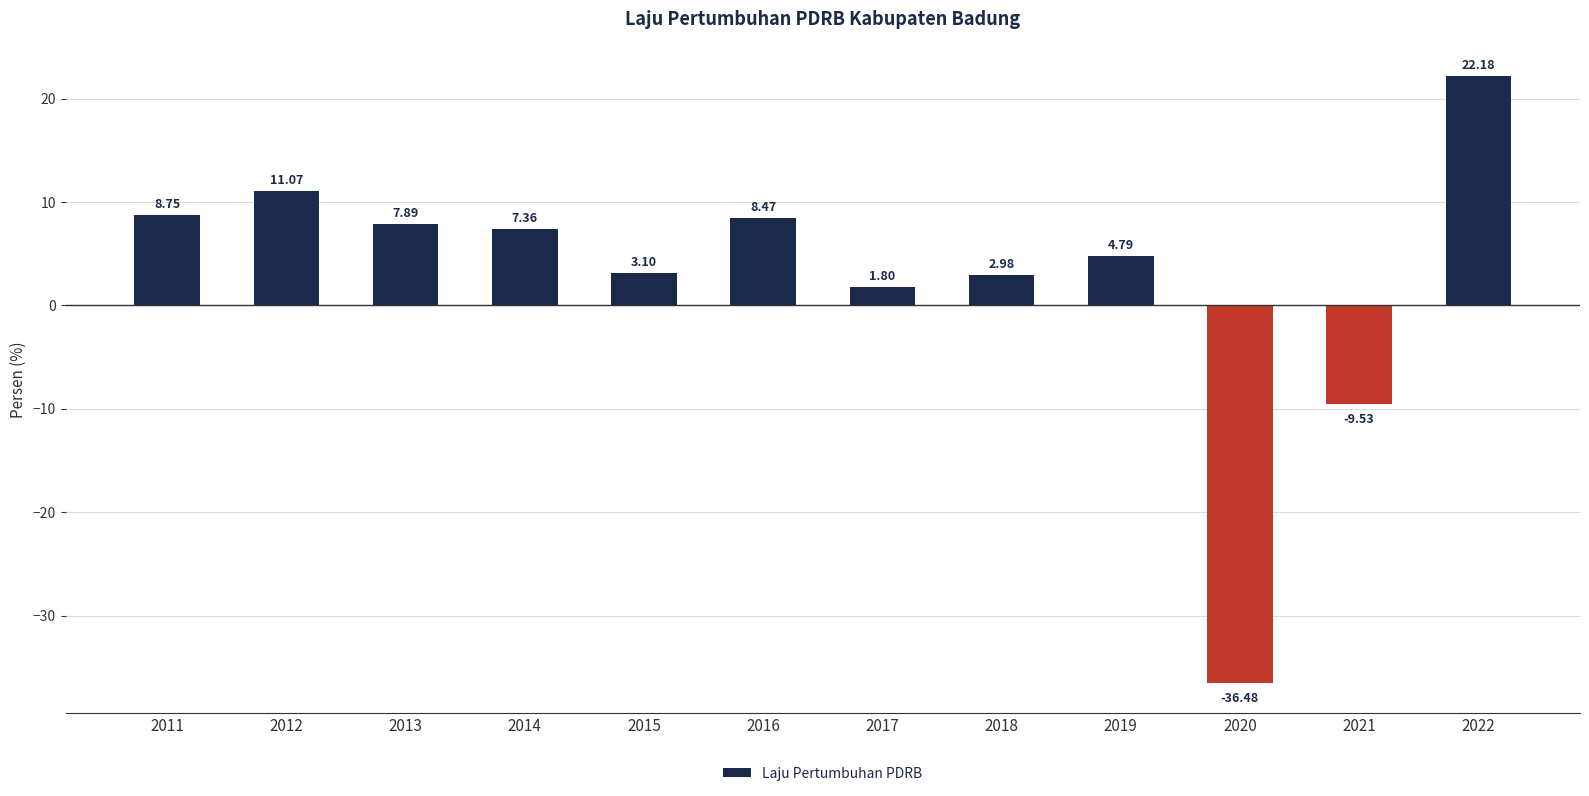

The value at 2017 is 1.8. True or false?

True